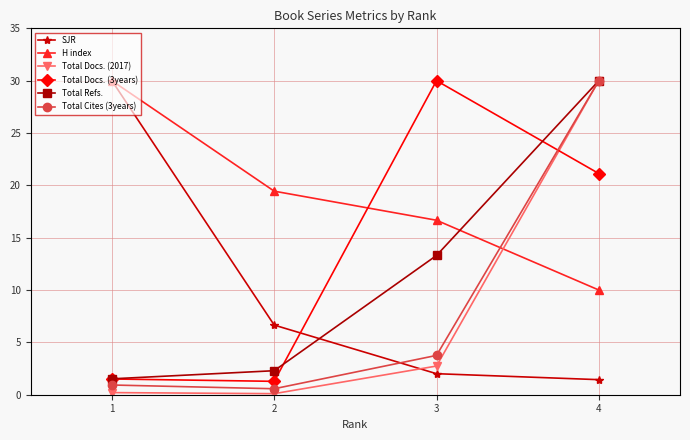

How many lines are shown in the chart?

6